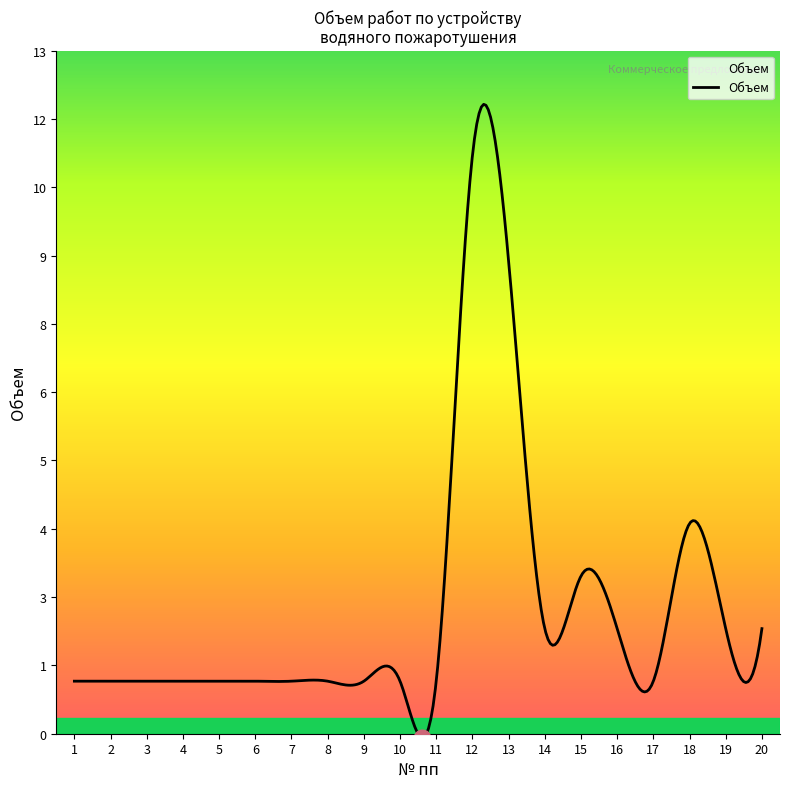

Reading left to right, transcribe all the data shown in this chart.

1=1	2=1	3=1	4=1	5=1	6=1	7=1	8=1	9=1	10=1	11=1	12=11	13=9	14=2	15=3	16=2	17=1	18=4	19=2	20=2